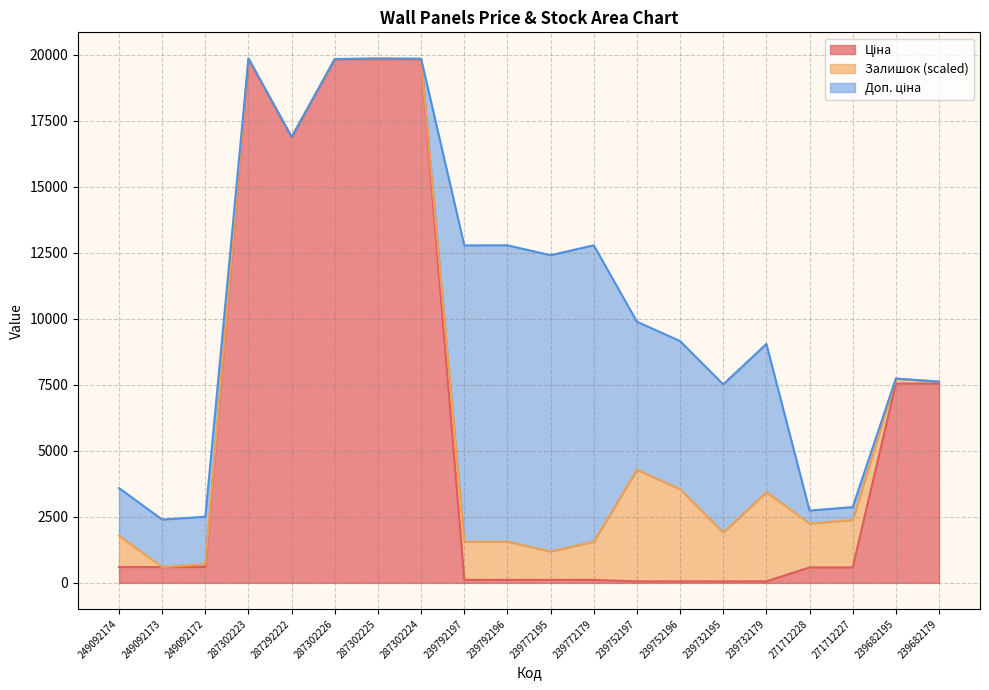

Is it true that Доп. ціна equals 19846.1 at 287302224?

True